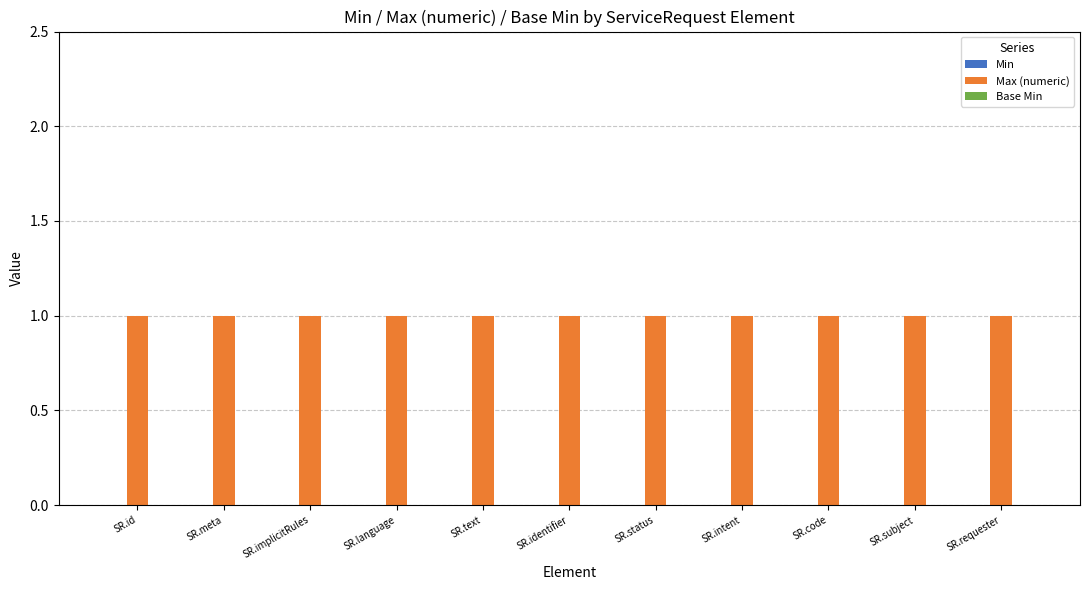

How many bars are there in total?

33